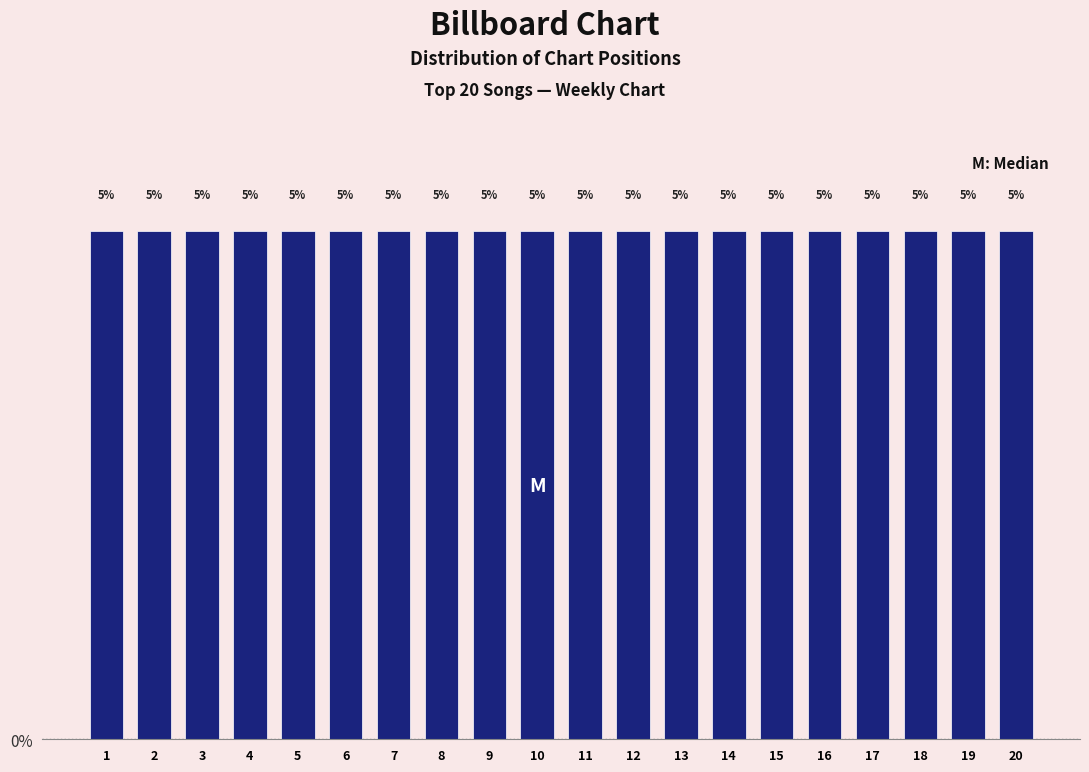

Reading left to right, list every bar in this chart as the range it spans on the x-axis followed by its height.

0.5 to 1.5: 5
1.5 to 2.5: 5
2.5 to 3.5: 5
3.5 to 4.5: 5
4.5 to 5.5: 5
5.5 to 6.5: 5
6.5 to 7.5: 5
7.5 to 8.5: 5
8.5 to 9.5: 5
9.5 to 10.5: 5
10.5 to 11.5: 5
11.5 to 12.5: 5
12.5 to 13.5: 5
13.5 to 14.5: 5
14.5 to 15.5: 5
15.5 to 16.5: 5
16.5 to 17.5: 5
17.5 to 18.5: 5
18.5 to 19.5: 5
19.5 to 20.5: 5